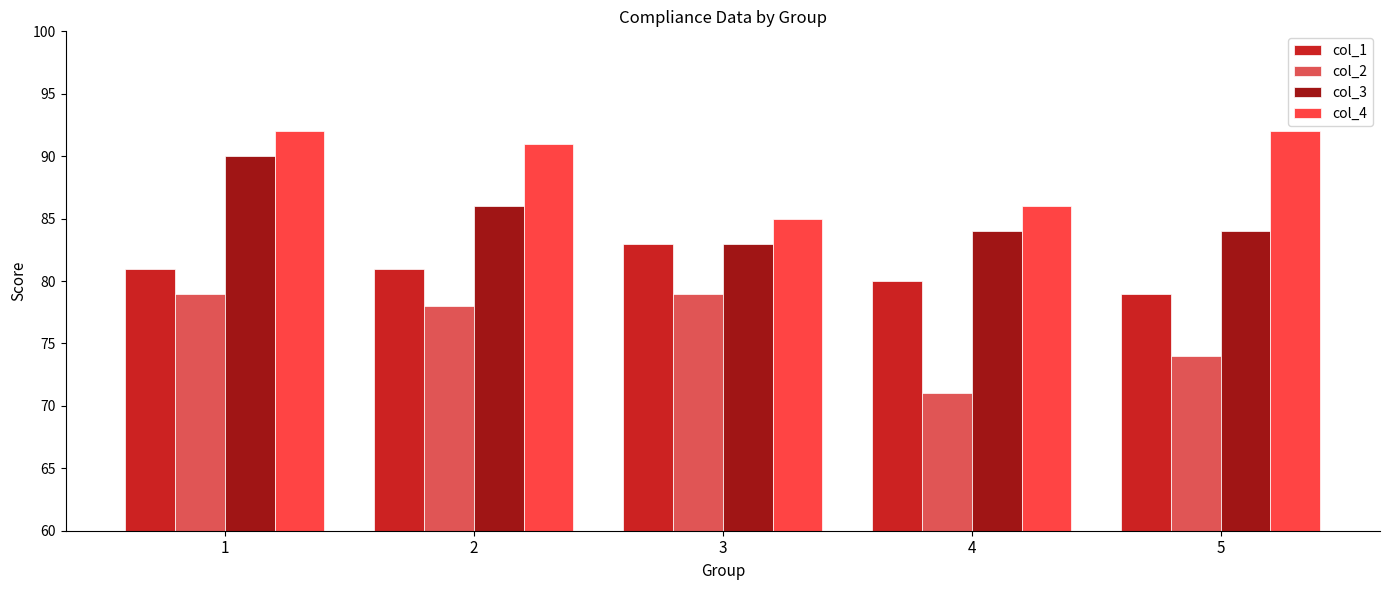

Which series has the largest total across all categories?

col_4